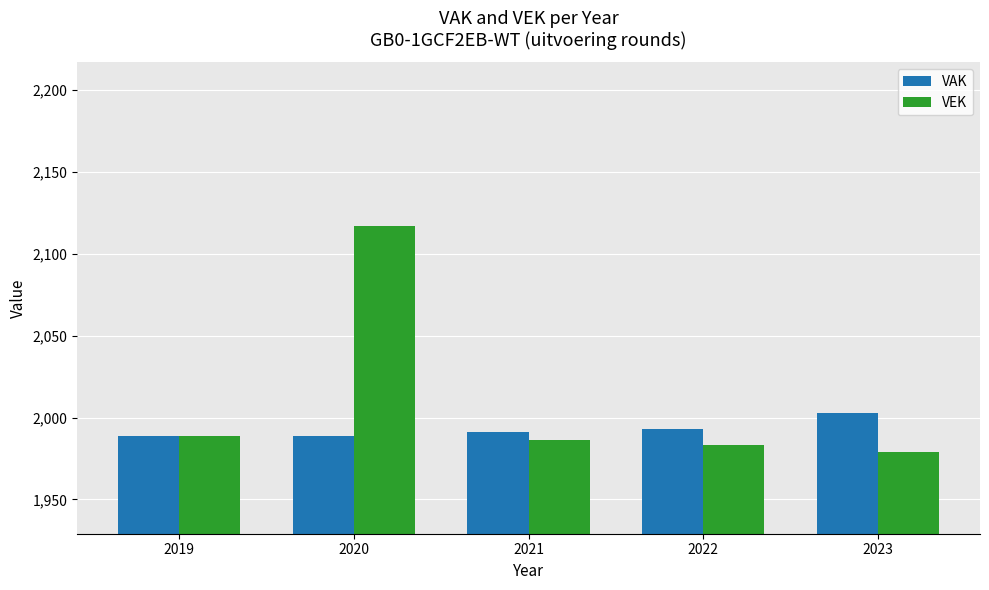

What is the difference between the maximum and minimum values in the VAK series?

14